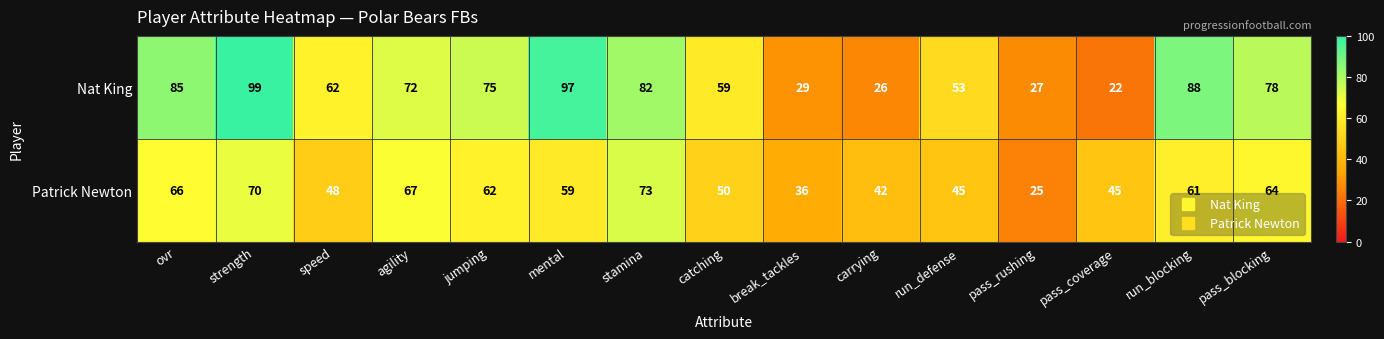

What is the approximate value of Nat King at strength, to the nearest 5?

100